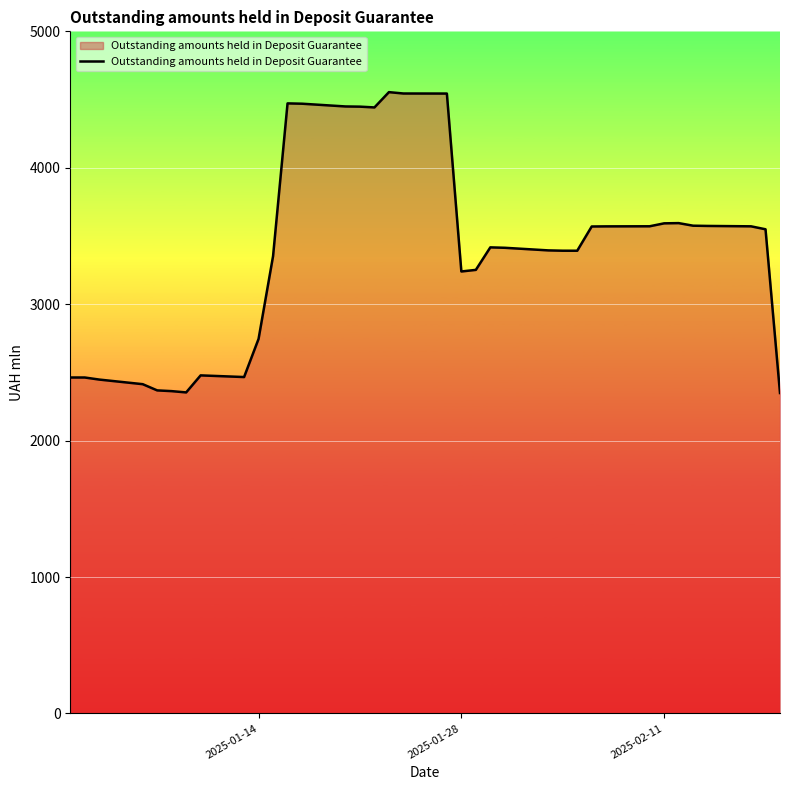

What is the difference between the maximum and minimum values?

2205.3